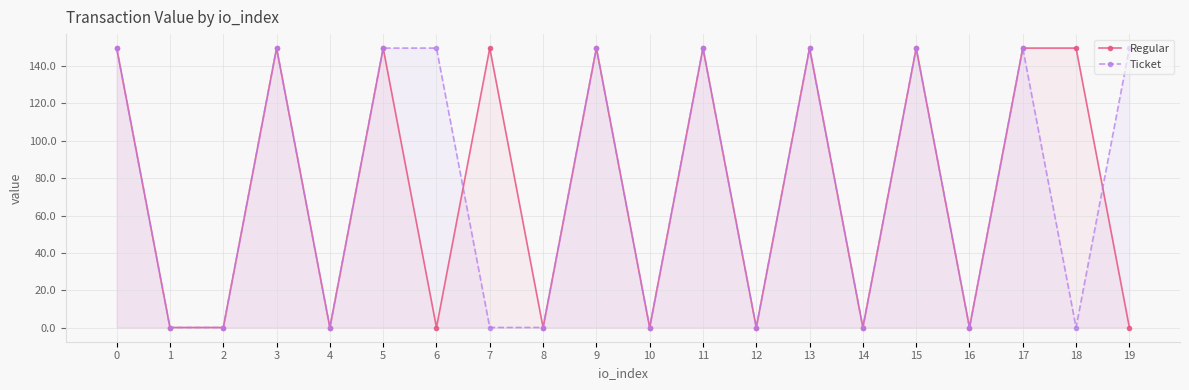

Is it true that Regular equals 0.1 at 2?

True